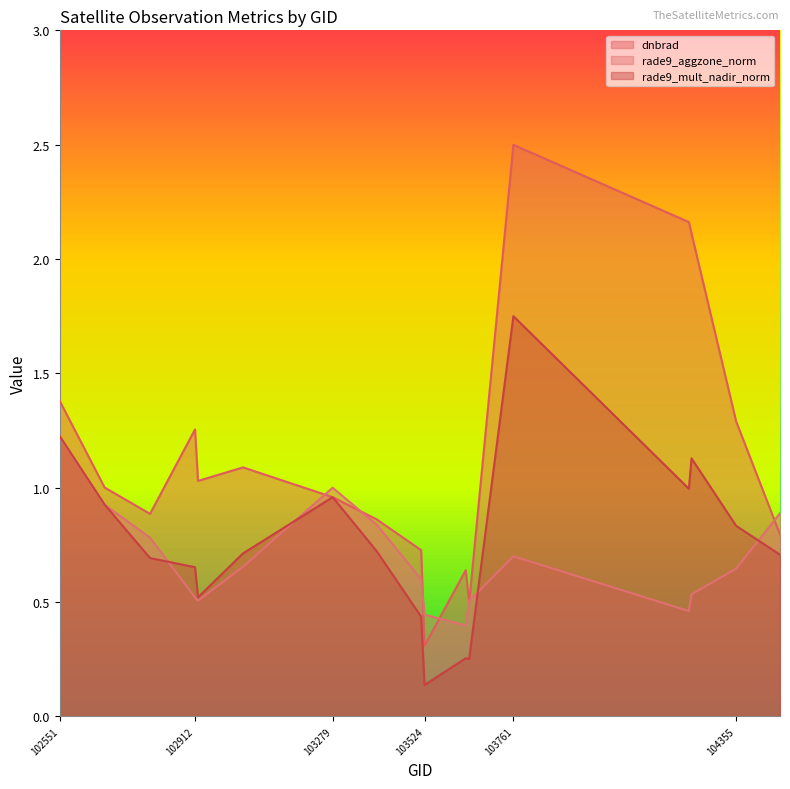

Rank the series by their average value, from lowest to highest.

rade9_aggzone_norm, rade9_mult_nadir_norm, dnbrad